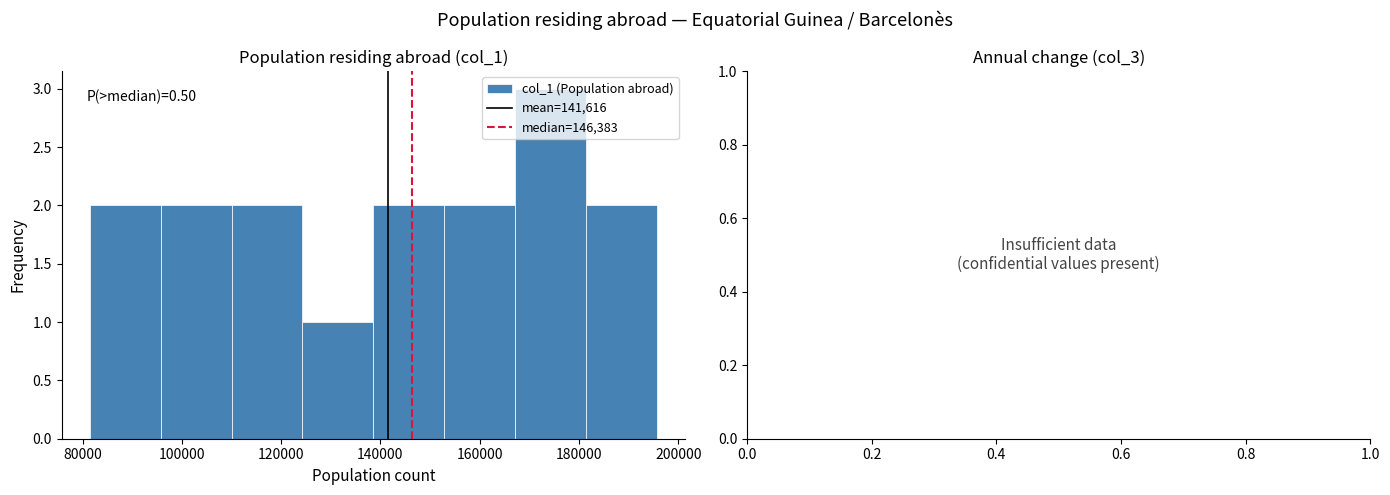

Over which range of the x-axis is the bar tallest?

168000 to 182000